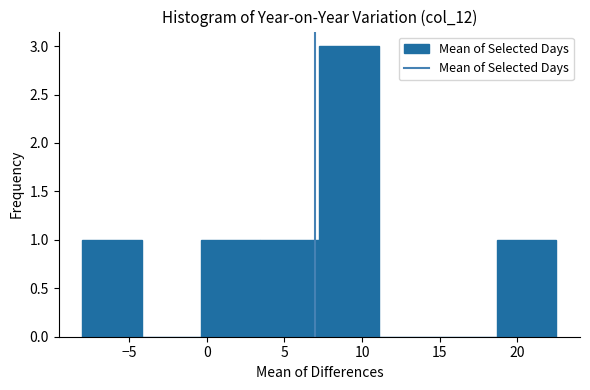

What is the height of the bar covering -0.5 to 3.5 on the x-axis? Neither the bar edges nor the heights are printed on the chart, so give them approximately, as read against the axes.

1